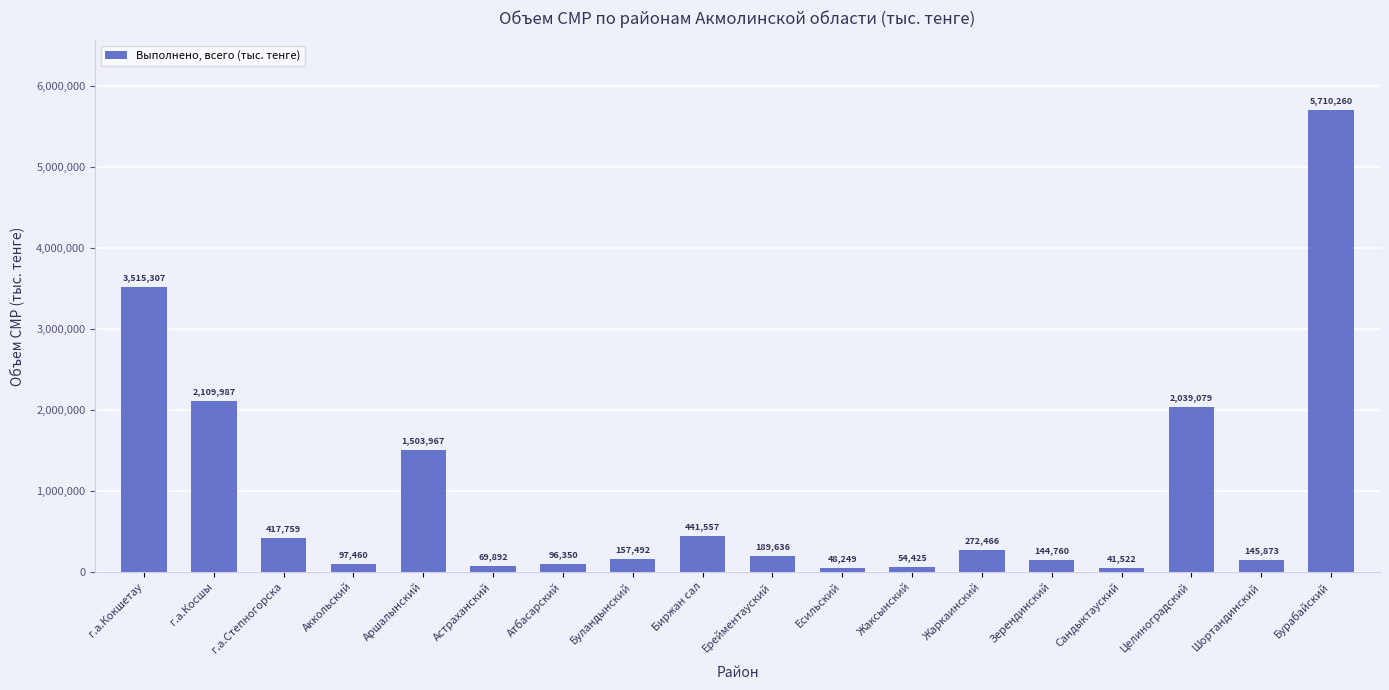

Between Зерендинский and Астраханский, which is larger?

Зерендинский